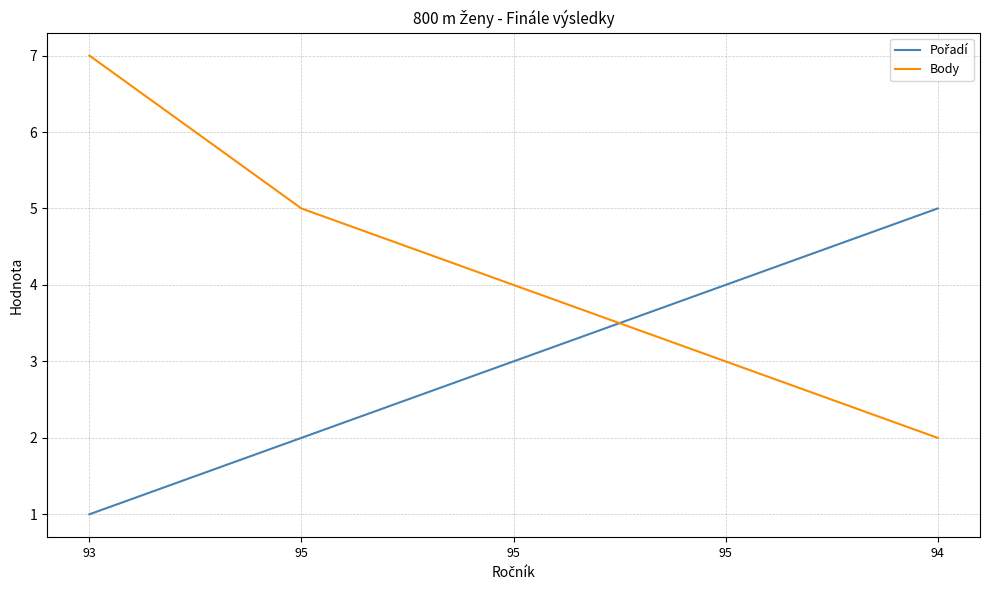

How many lines are shown in the chart?

2